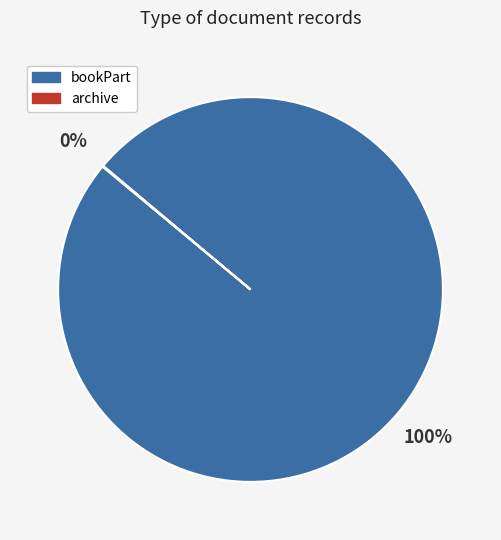

What is the largest slice in the pie chart?

bookPart